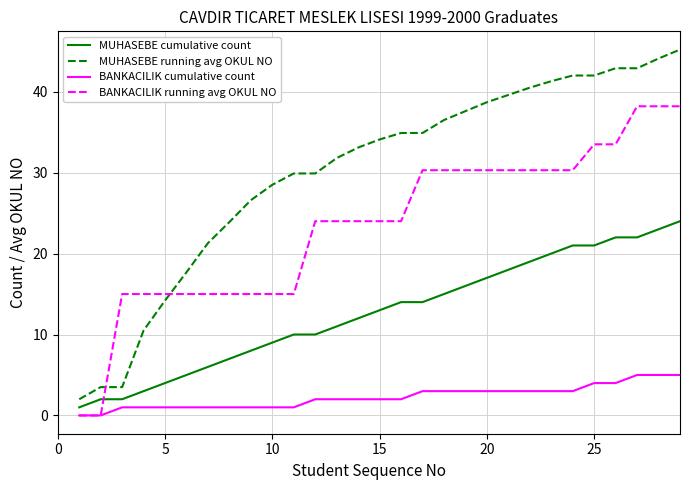

How many values in the MUHASEBE cumulative count series are below 13?

14